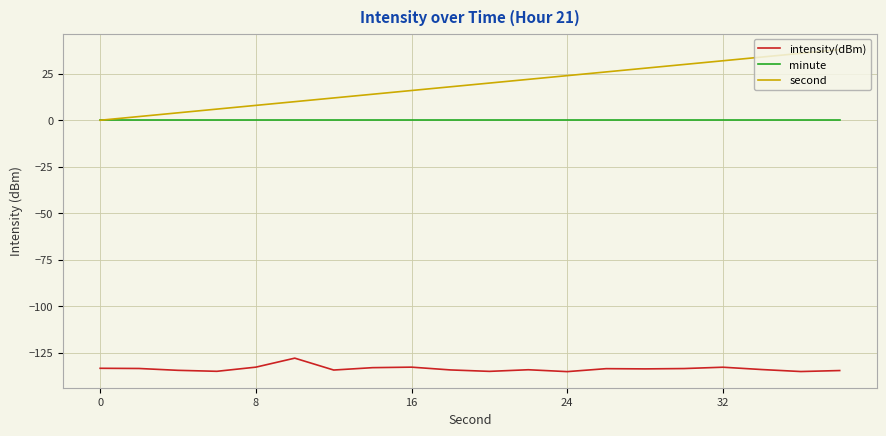

What is the maximum value shown in the chart?

38.0